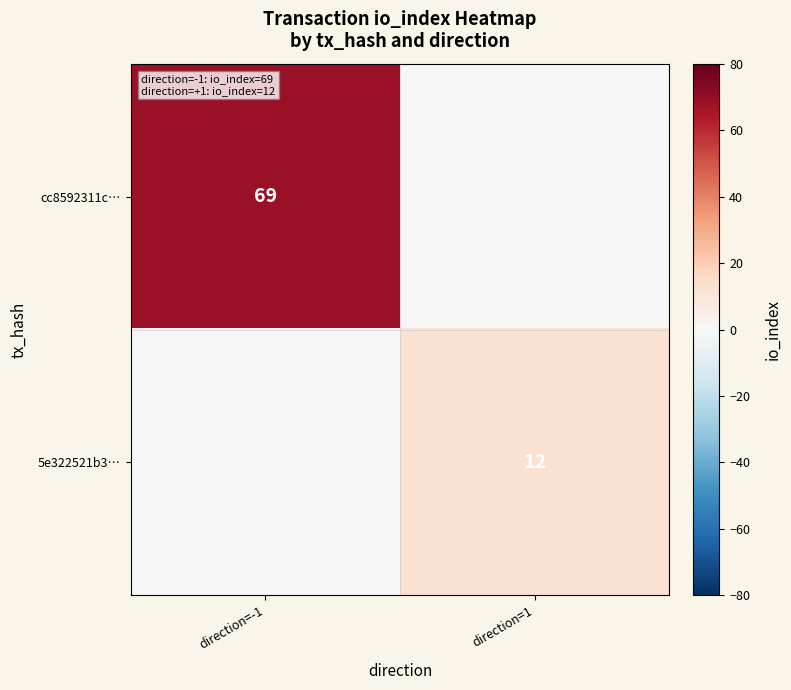

Is it true that 5e322521b3… equals 12 at direction=1?

True